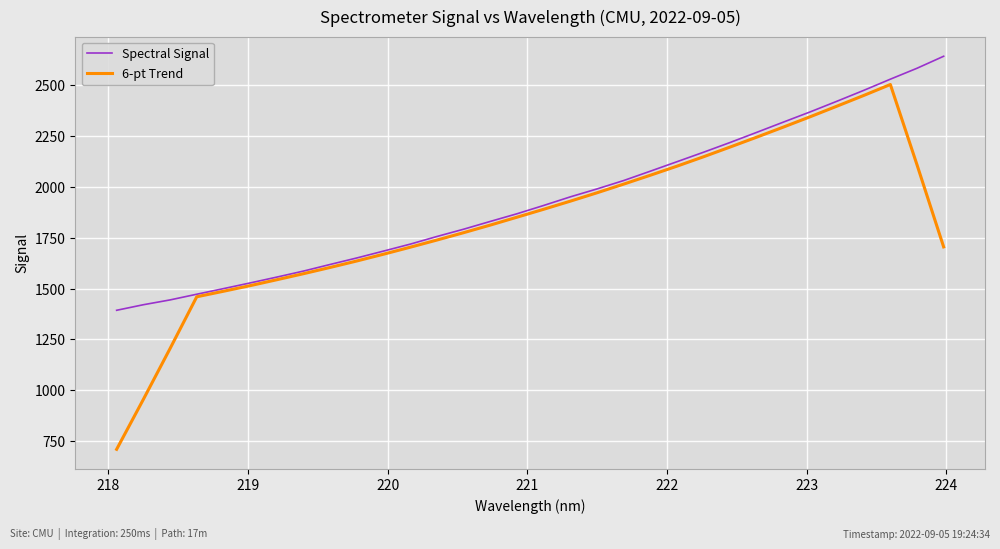

Which series has the largest total across all categories?

Spectral Signal